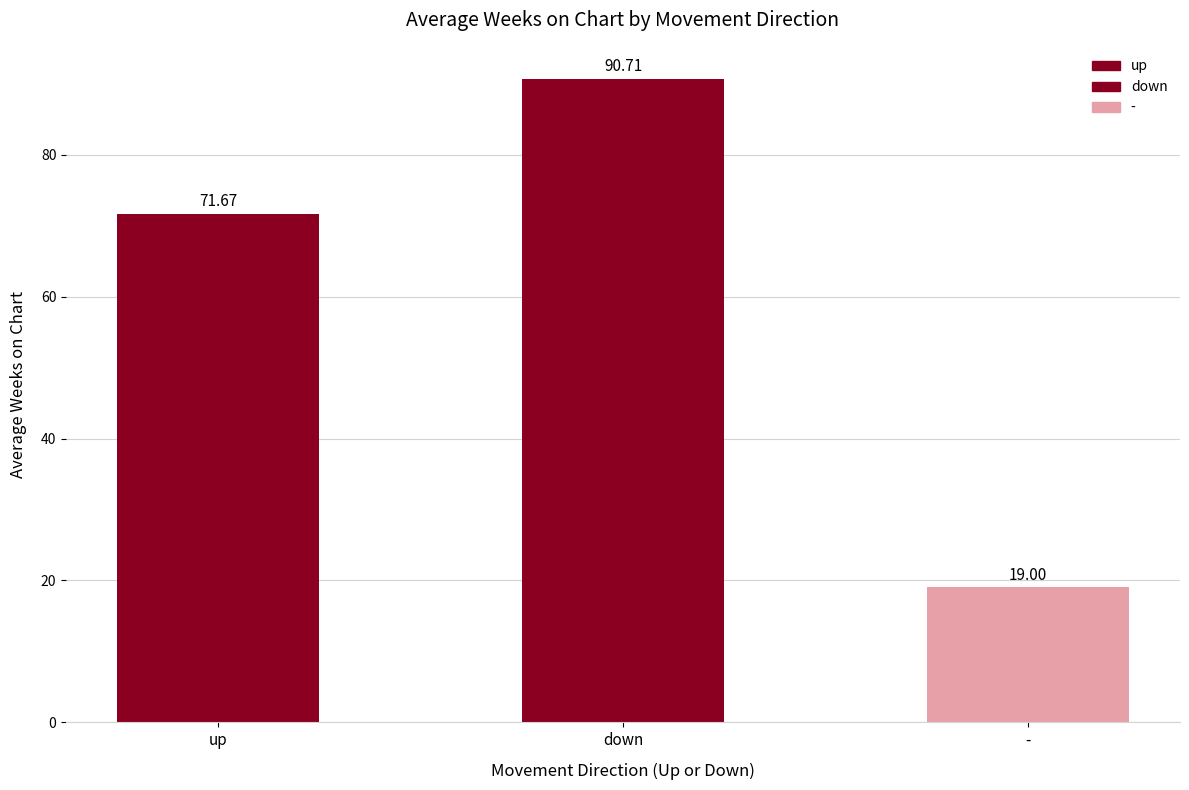

At which category does the chart reach its minimum across all series?

-